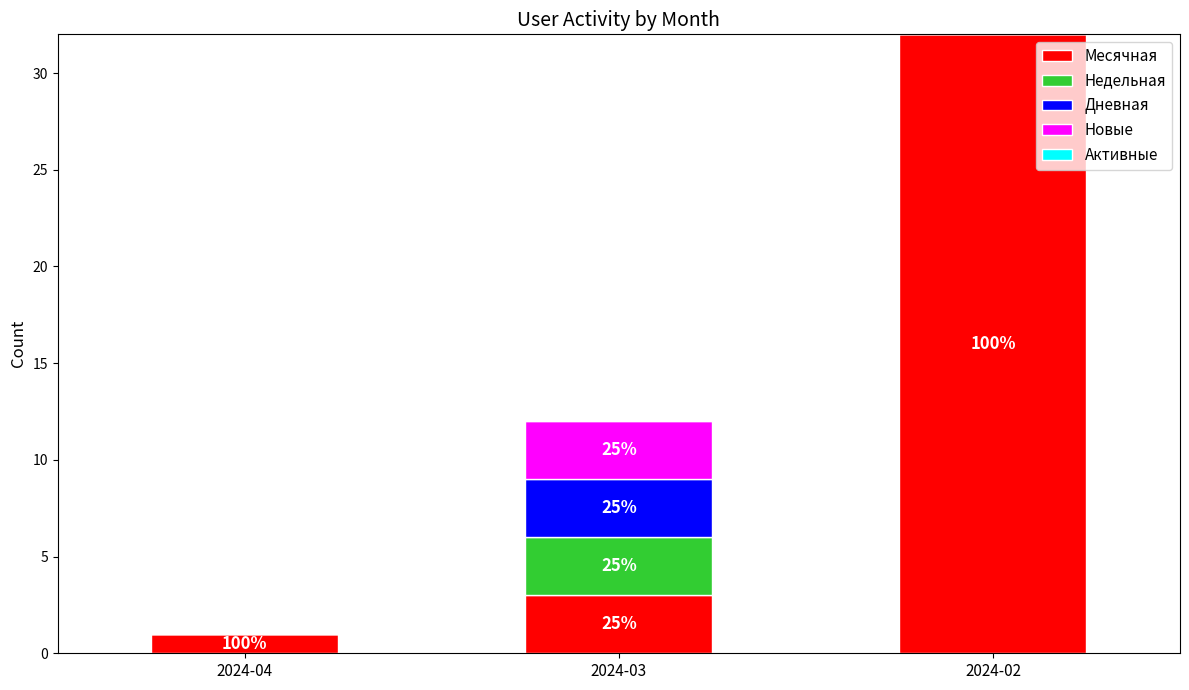

Rank the series by their maximum value, from lowest to highest.

Активные, Недельная, Дневная, Новые, Месячная